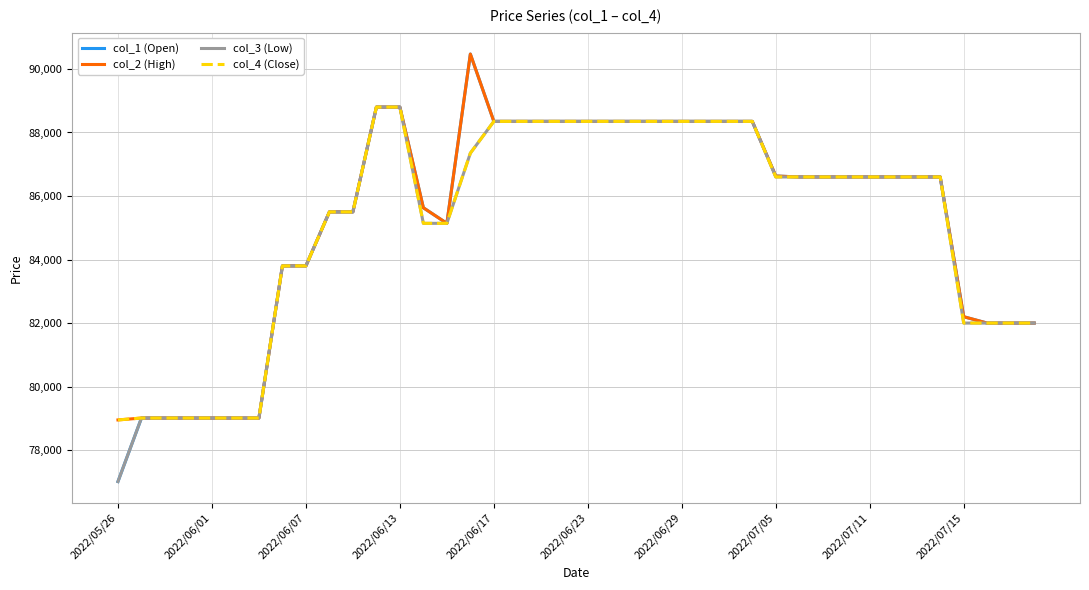

Which series has the widest spread of values?

col_1 (Open)